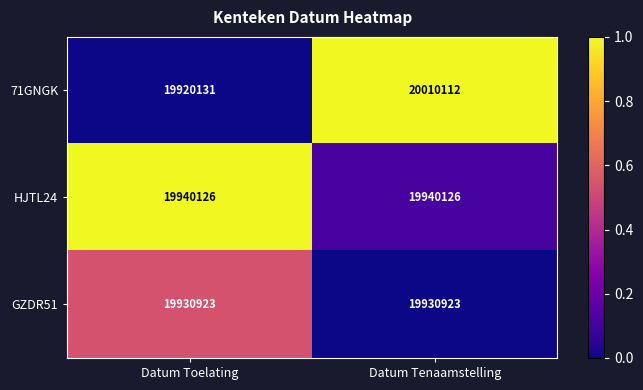

What is the sum of all HJTL24 values?

39880252